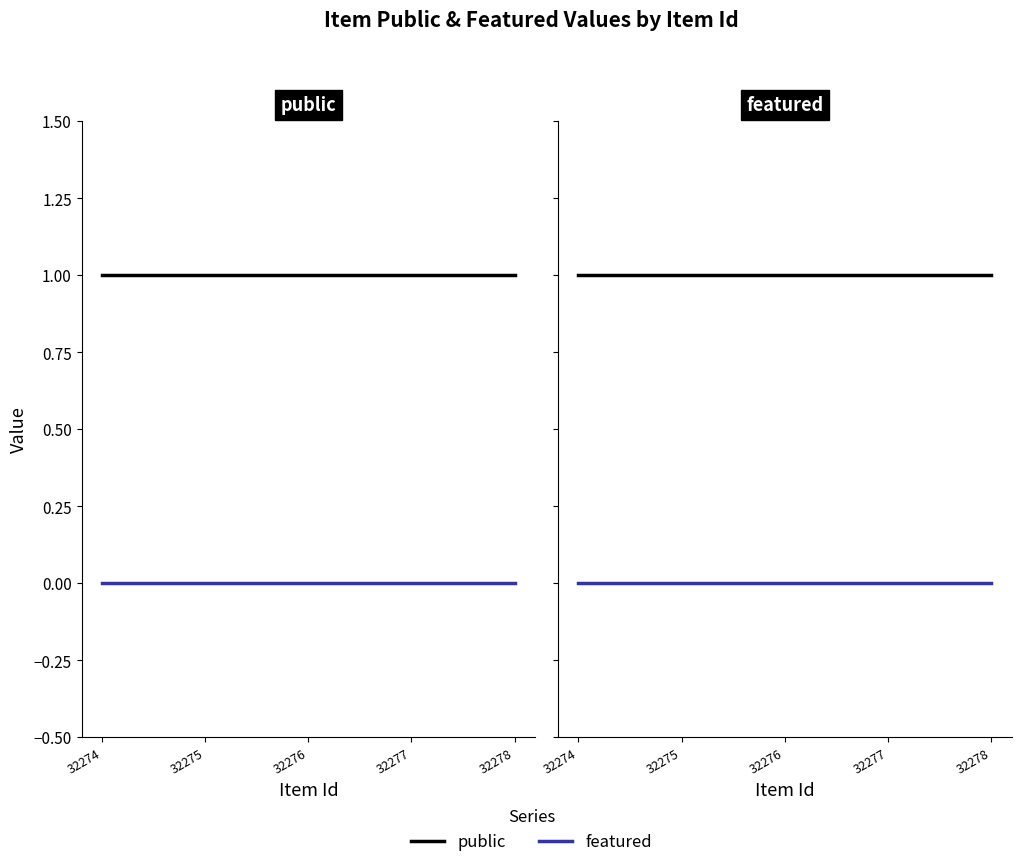

Which series has the widest spread of values?

public